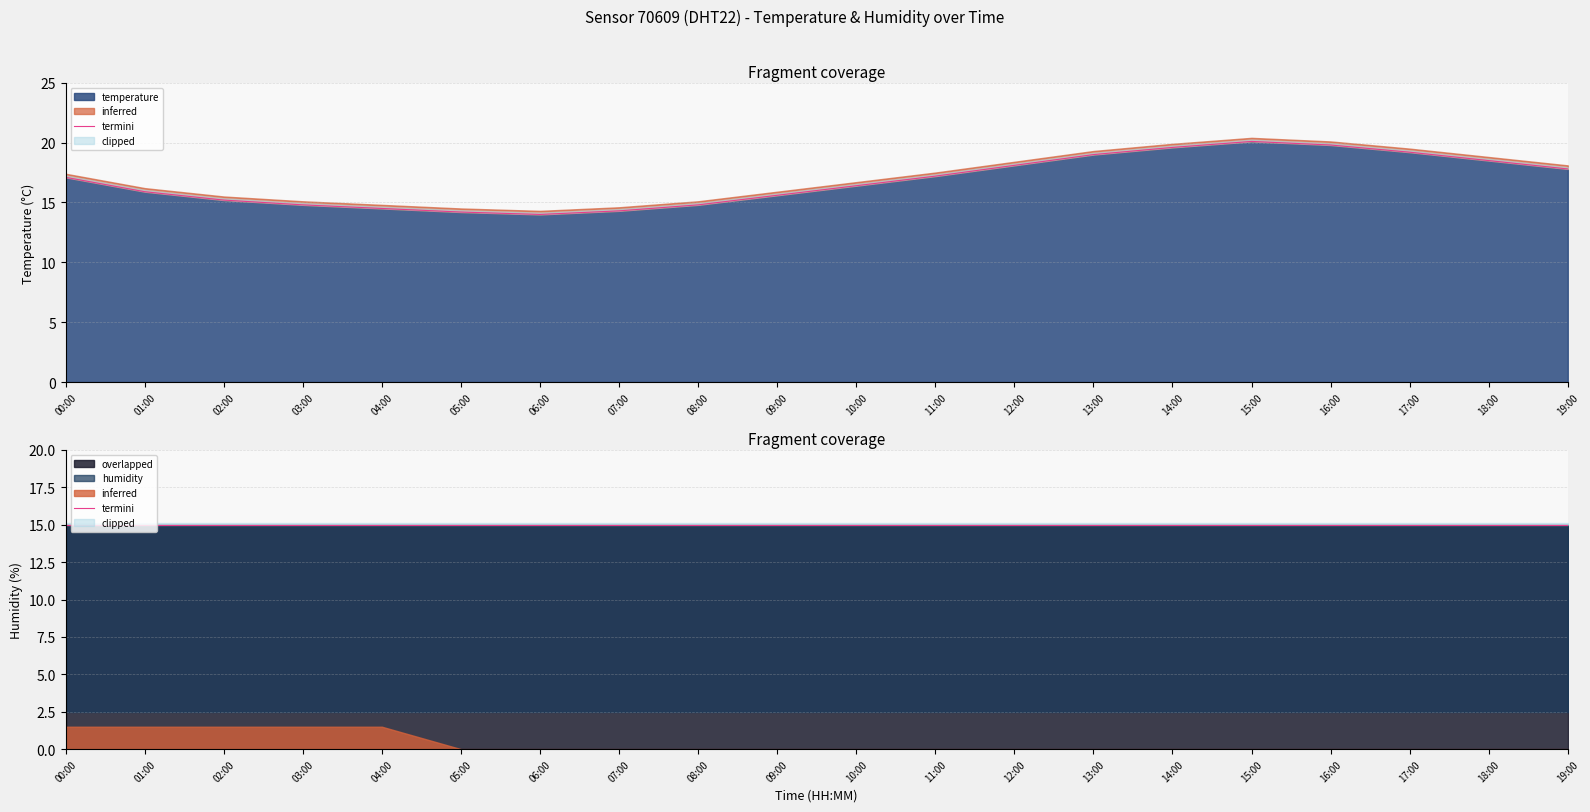

How many lines are shown in the chart?

1